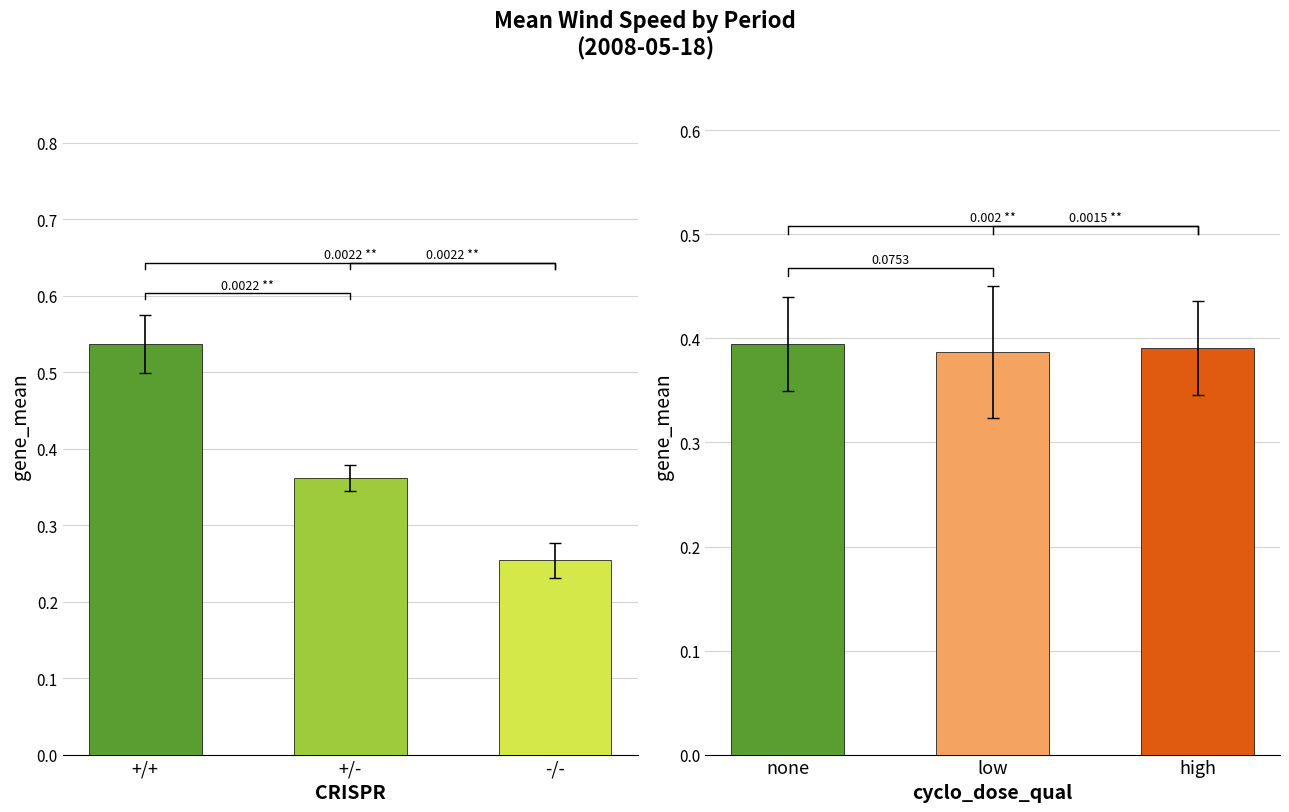

List the labels in order of value, largest first.

+/+, +/-, -/-